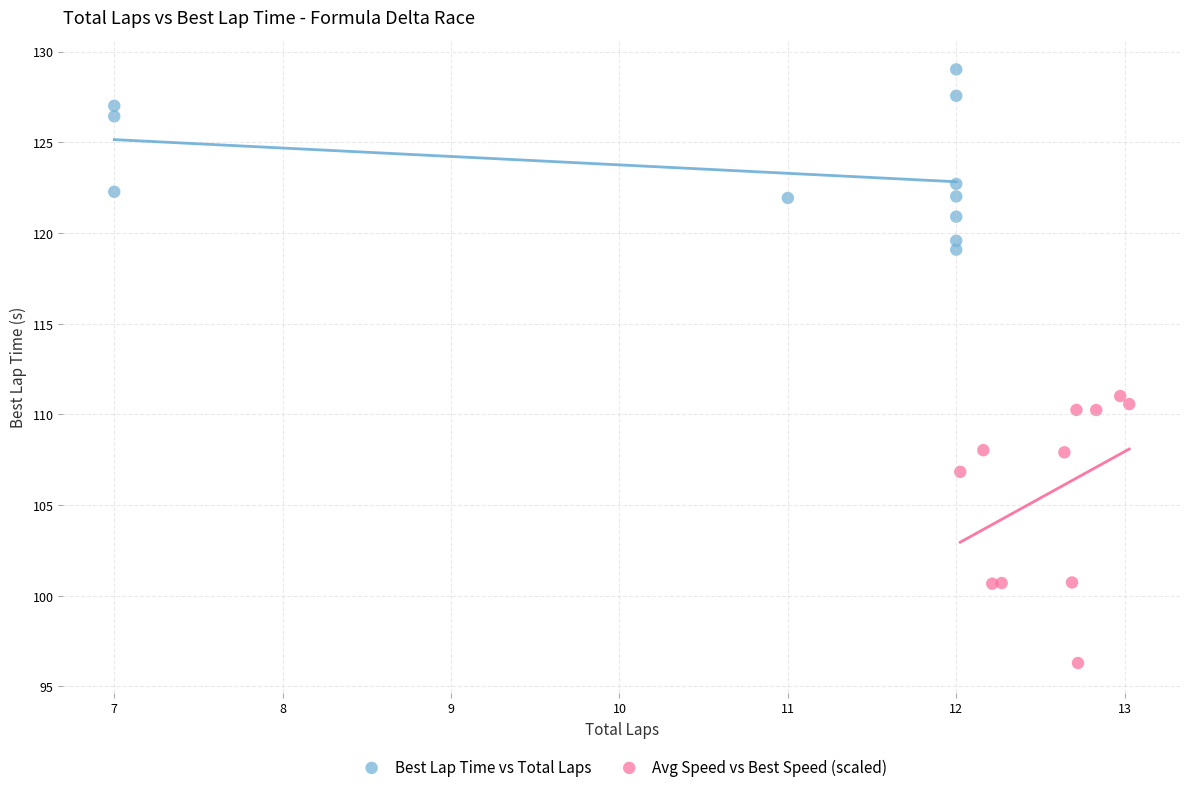

Which series has the widest spread of Y values?

Avg Speed vs Best Speed (scaled)